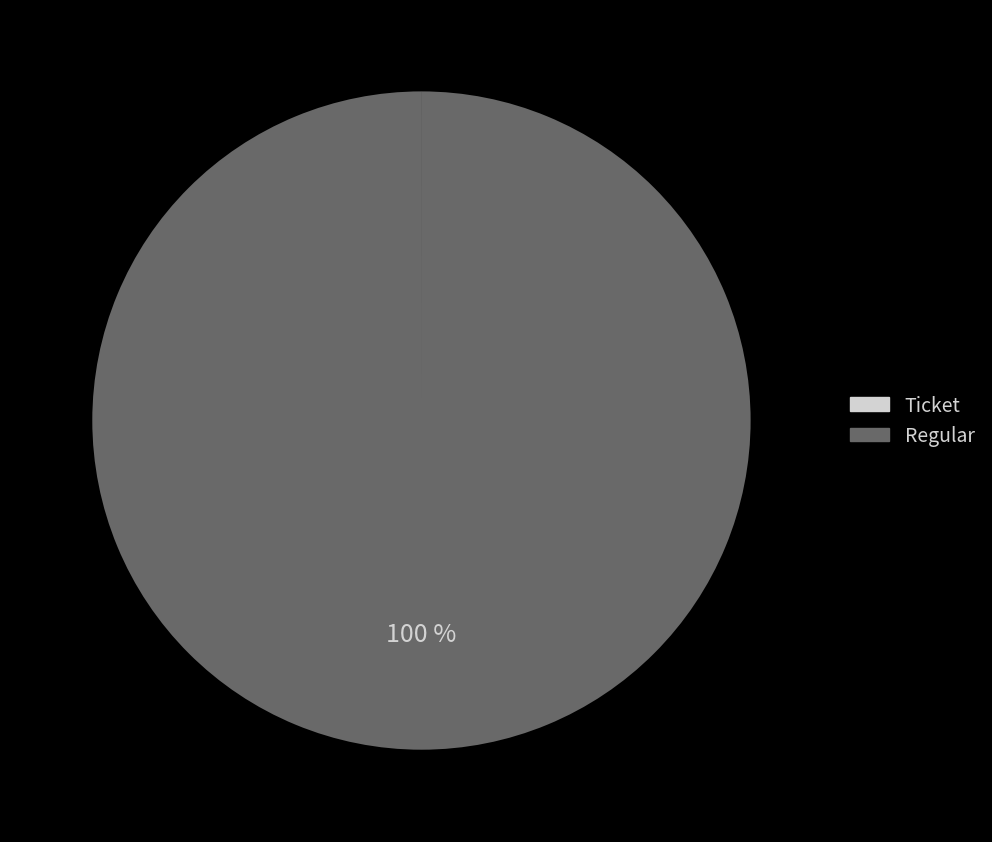

Does Regular account for over 50% of the chart?

Yes